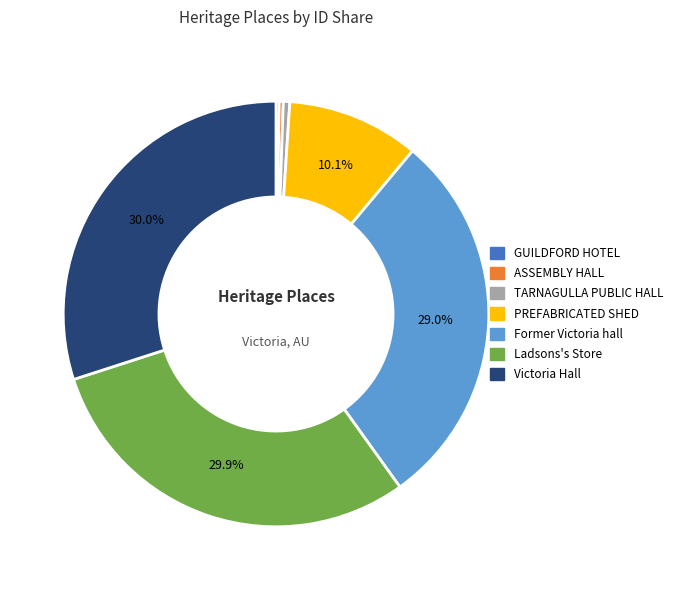

To the nearest percent, what is the difference between the largest and smallest slice percentages?

30%